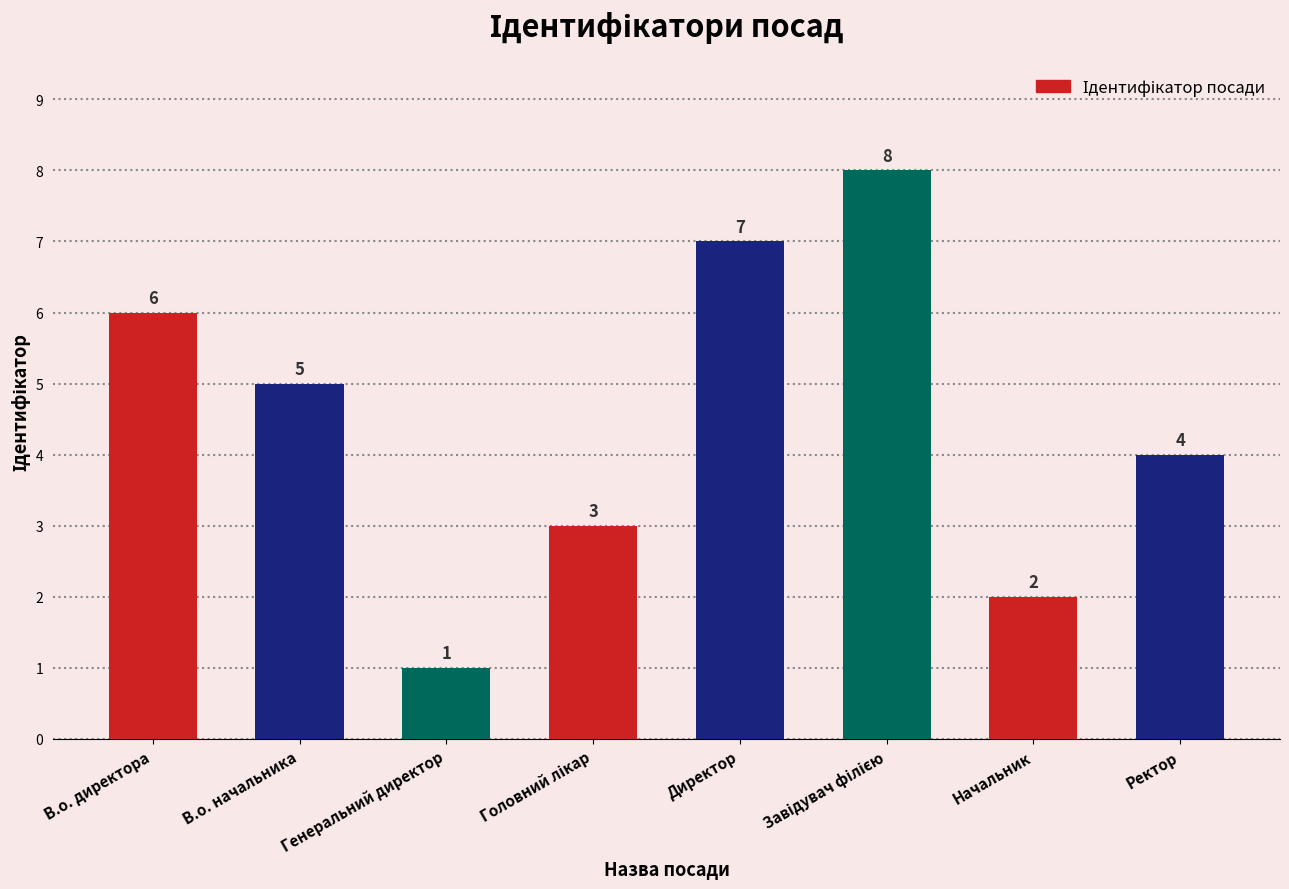

Which label corresponds to the smallest value in the chart?

Генеральний директор